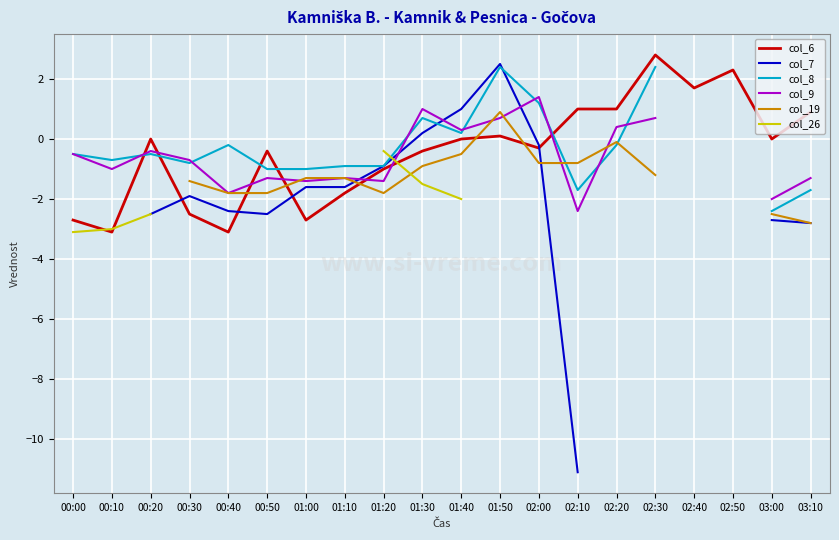

Where is the first local maximum for col_7?

00:30